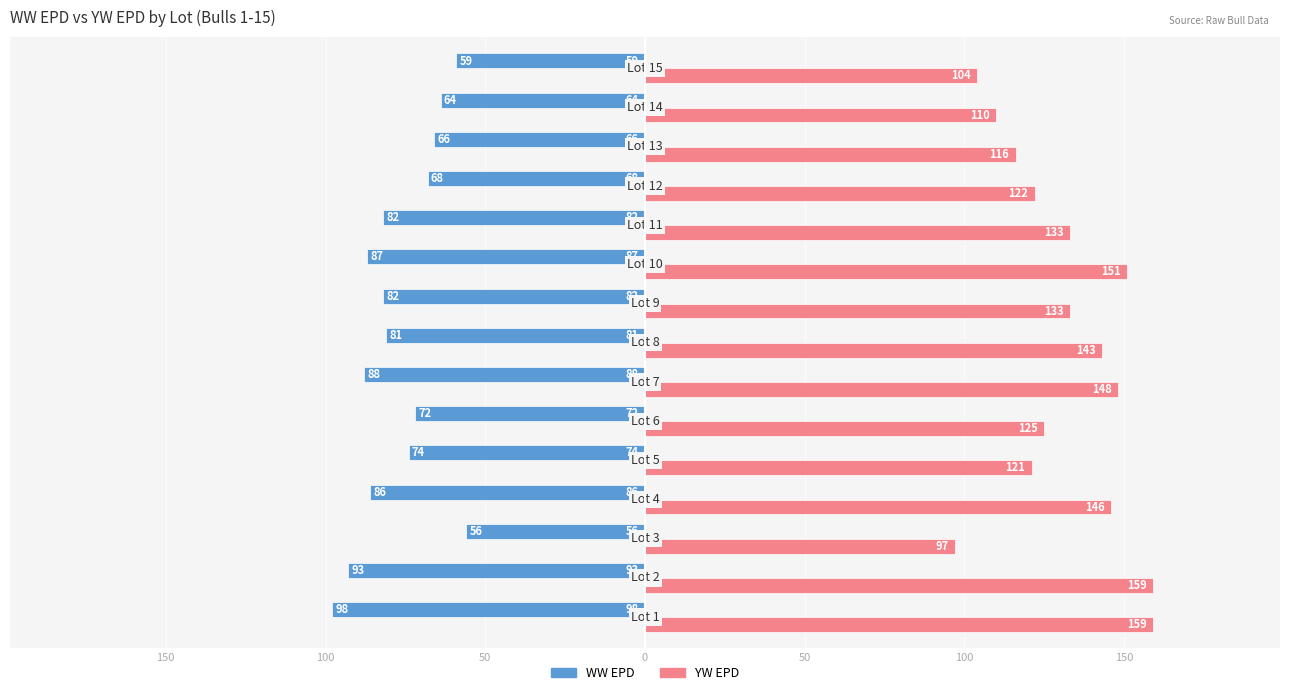

Which series has the widest spread of values?

YW EPD